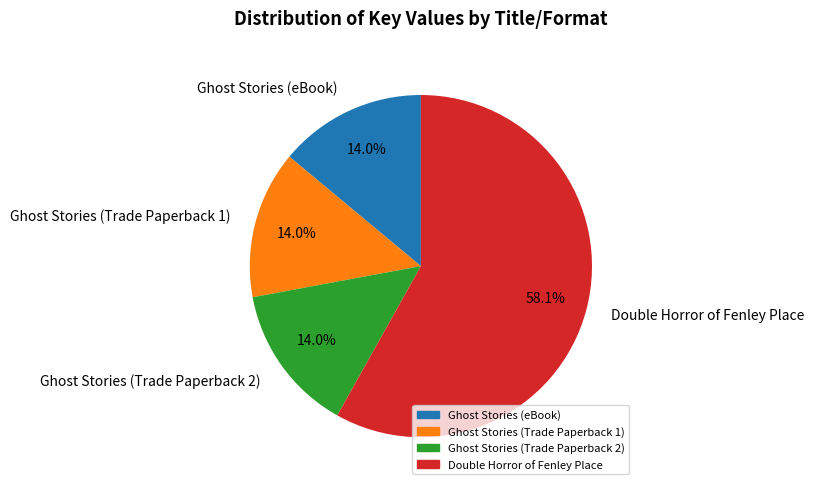

What percentage is the Double Horror of Fenley Place slice, to the nearest percent?

58%